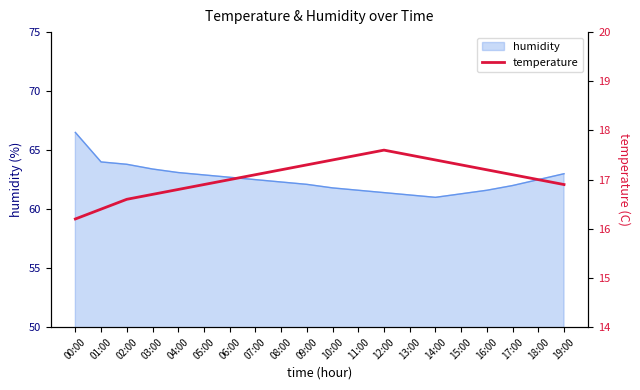

Rank the categories by value from highest to lowest.

12:00, 11:00, 13:00, 10:00, 14:00, 09:00, 15:00, 08:00, 16:00, 07:00, 17:00, 06:00, 18:00, 05:00, 19:00, 04:00, 03:00, 02:00, 01:00, 00:00